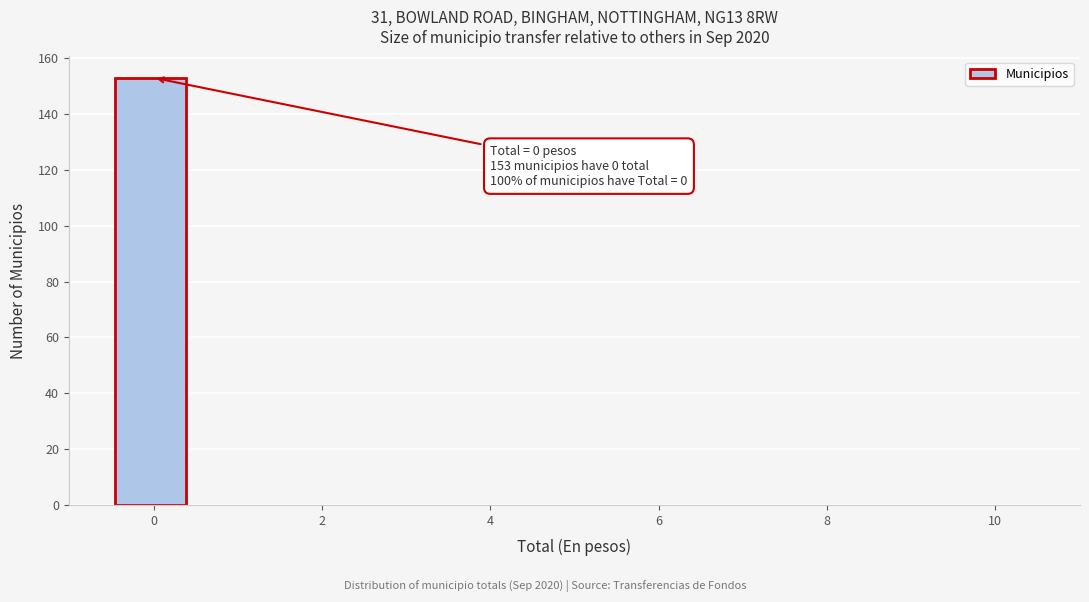

Over which range of the x-axis is the bar tallest?

-0.4 to 0.4